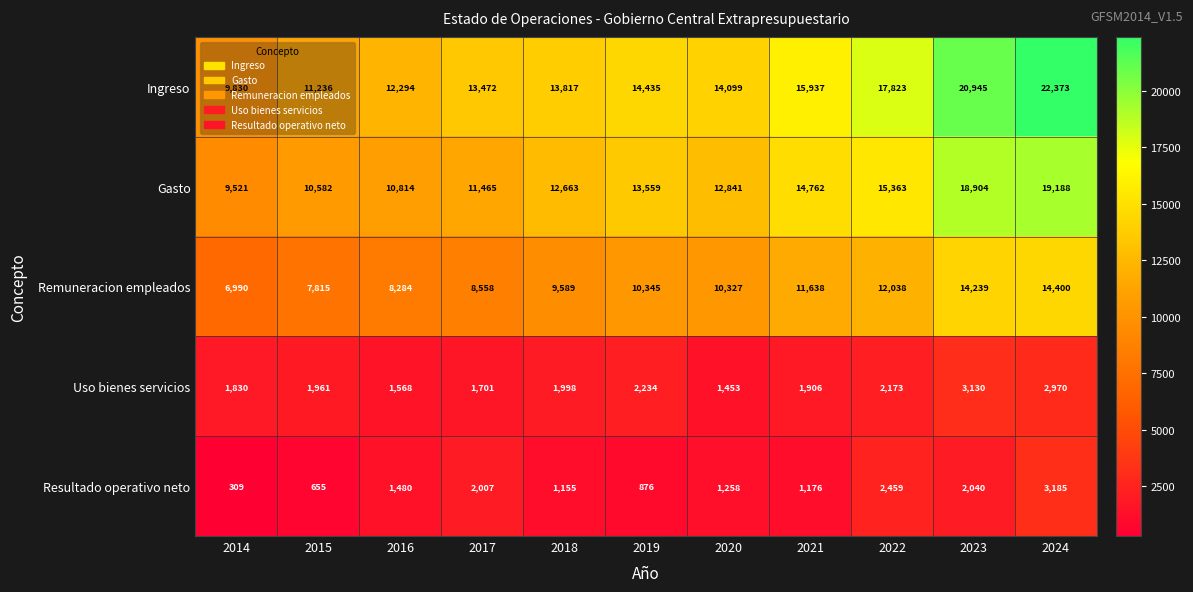

At how many categories does at least one series exceed 20990?

1